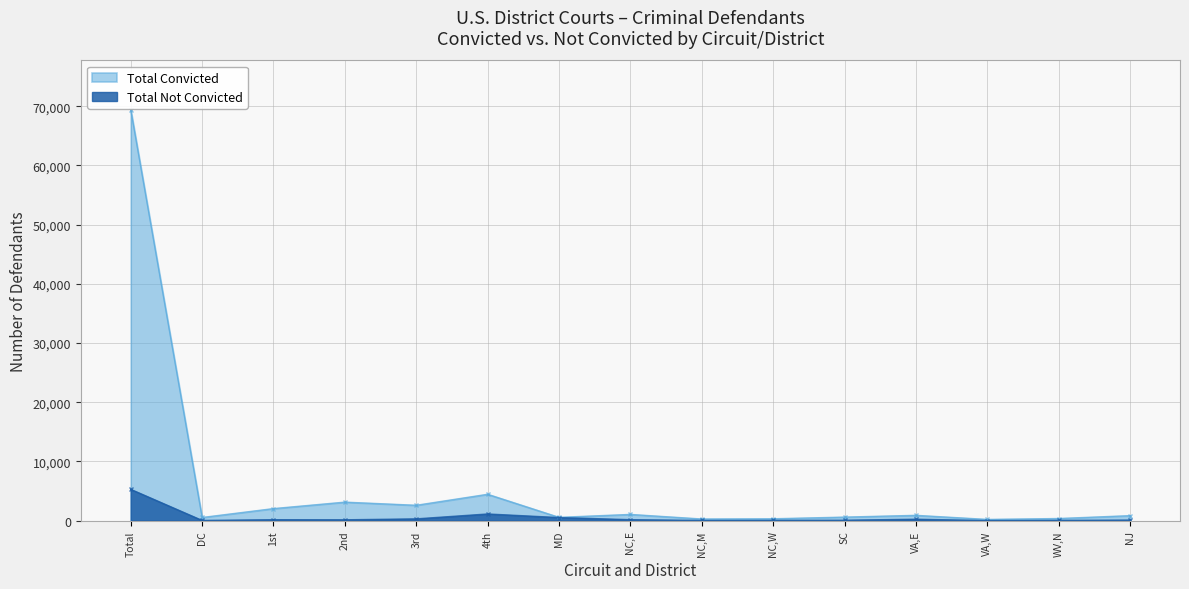

What is the average value of the Total Convicted series?

5811